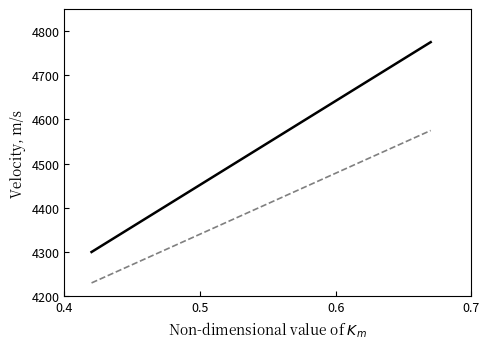

What is the greatest value displayed?

4775.0